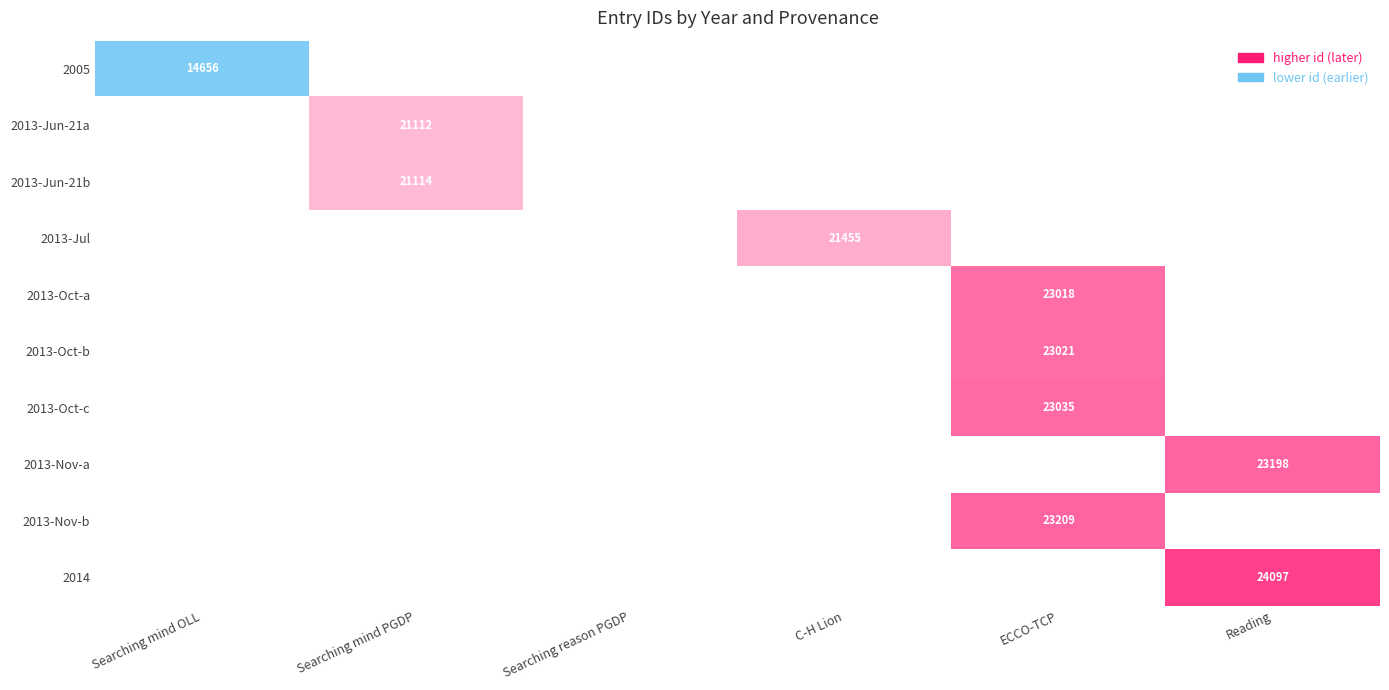

The 2013-Oct-b series shows 35677 at ECCO-TCP. True or false?

False